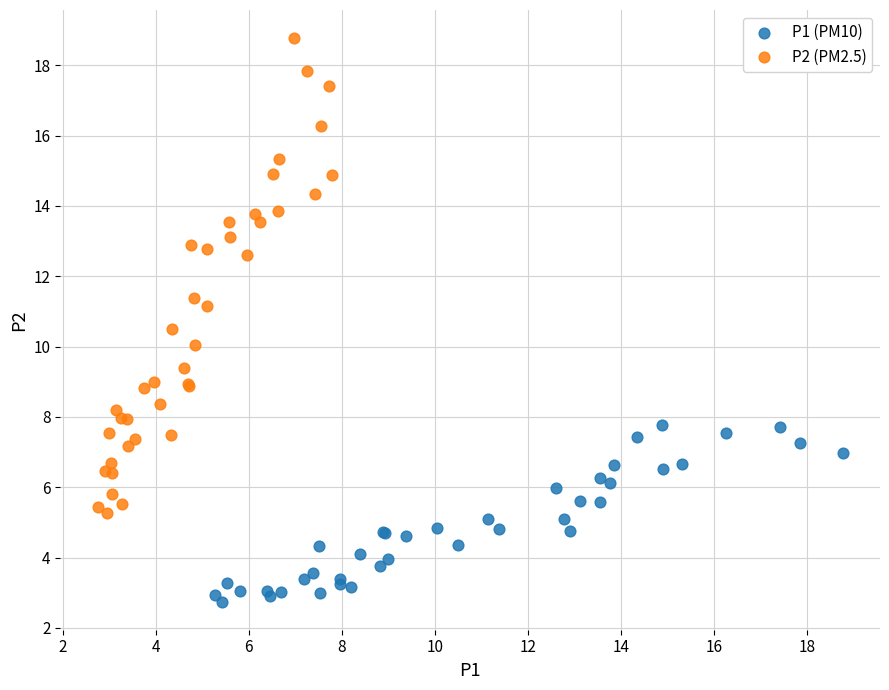

Which series contains the lowest Y value?

P1 (PM10)